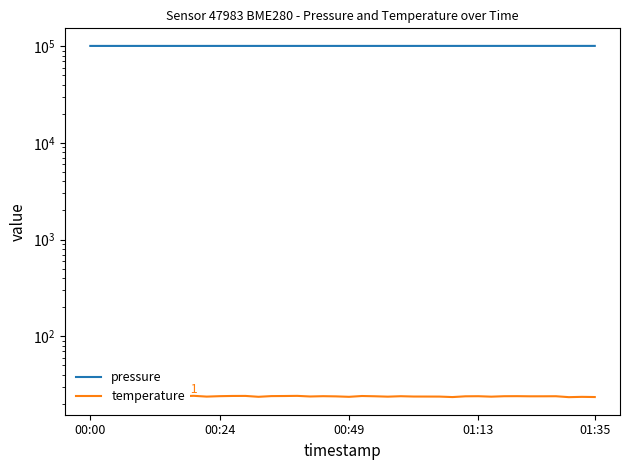

Rank the series at 00:24 from highest to lowest value.

pressure, temperature